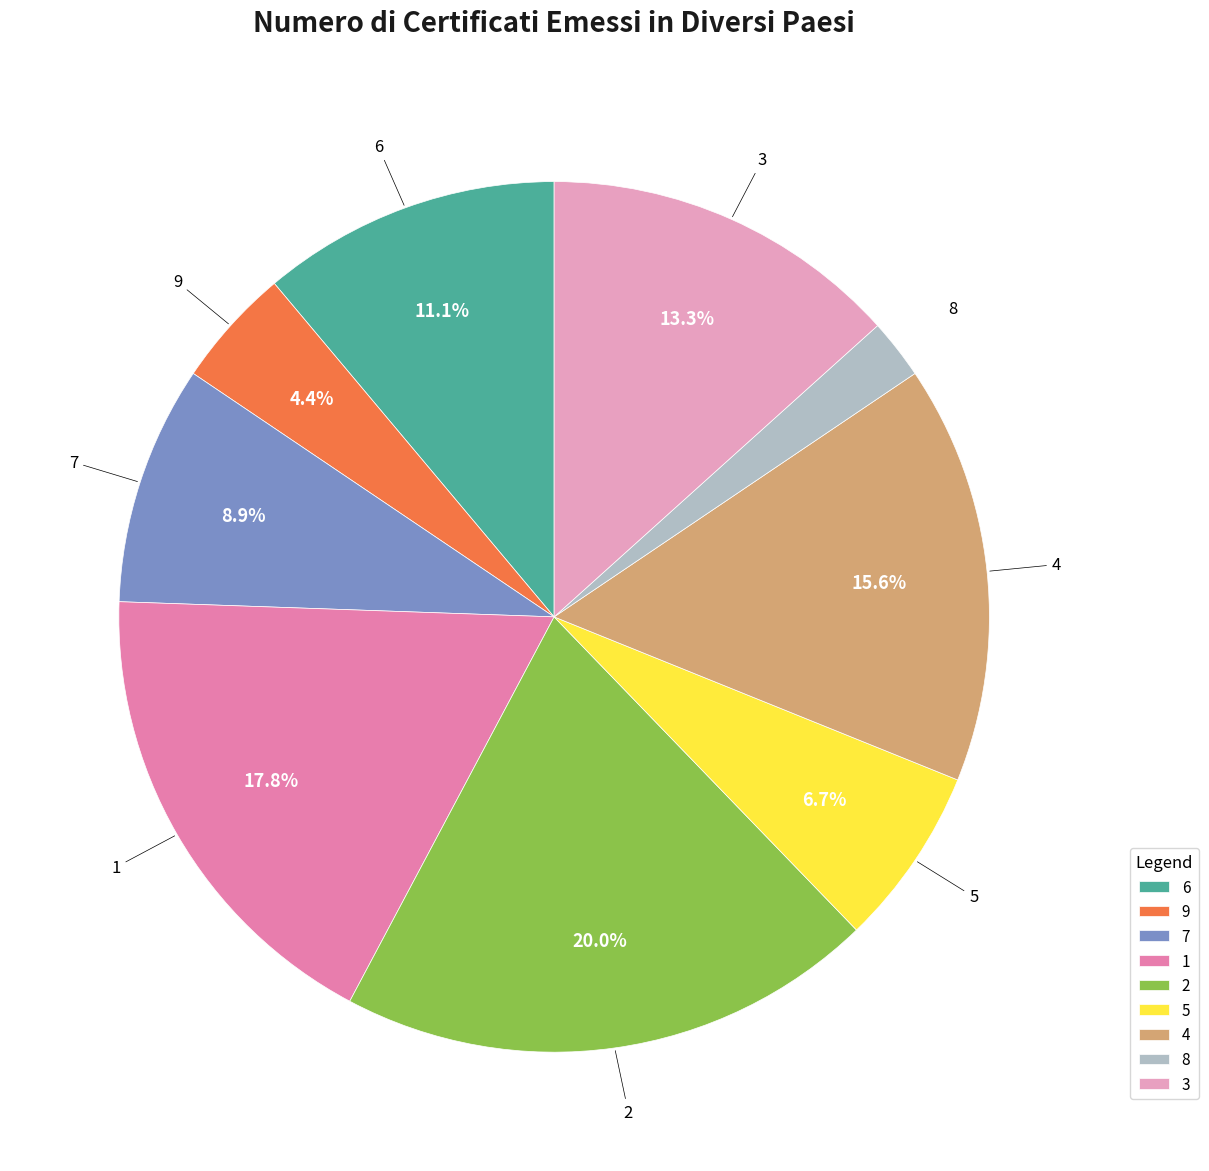

Rank the categories by value from highest to lowest.

2, 1, 4, 3, 6, 7, 5, 9, 8